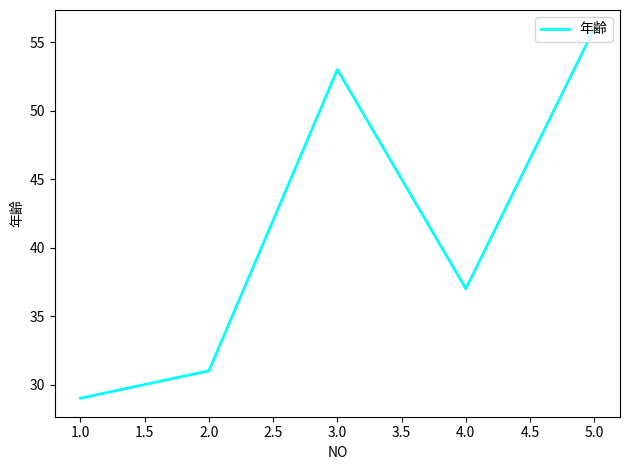

True or false: the data has more than 0 interior local peaks.

True